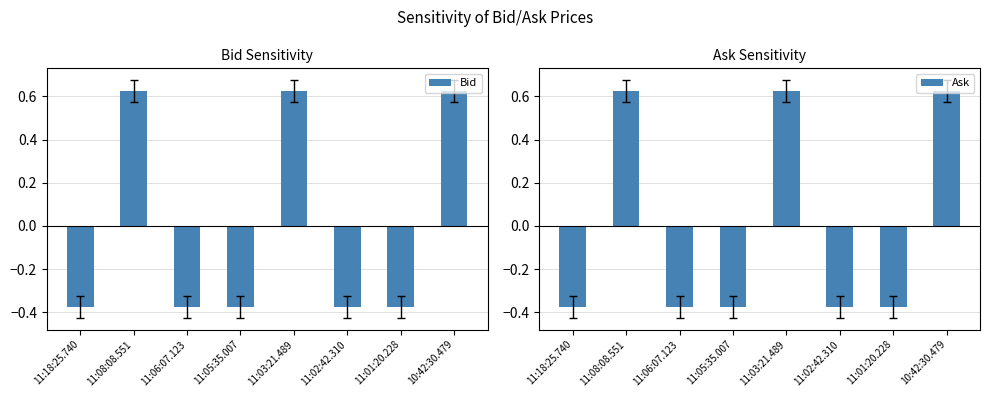

Rank the series at 11:06:07.123 from highest to lowest value.

Ask, Bid